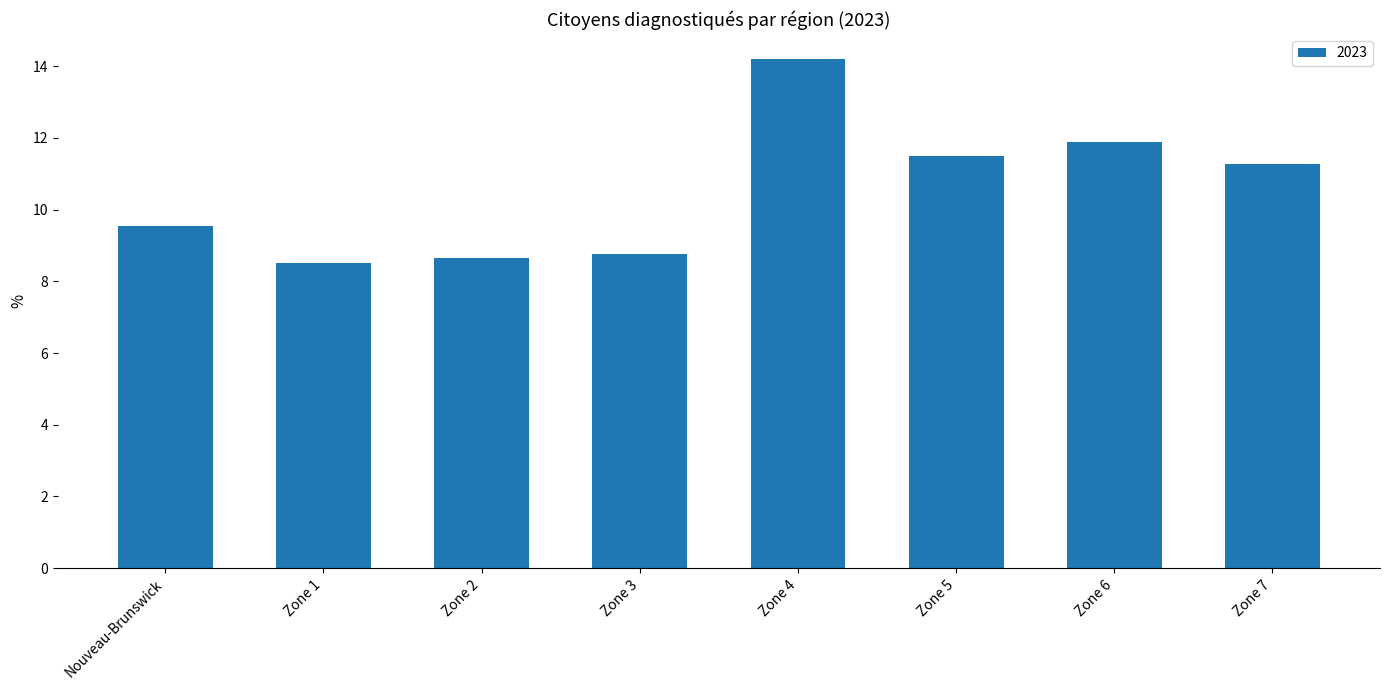

What is the minimum value shown in the chart?

8.5